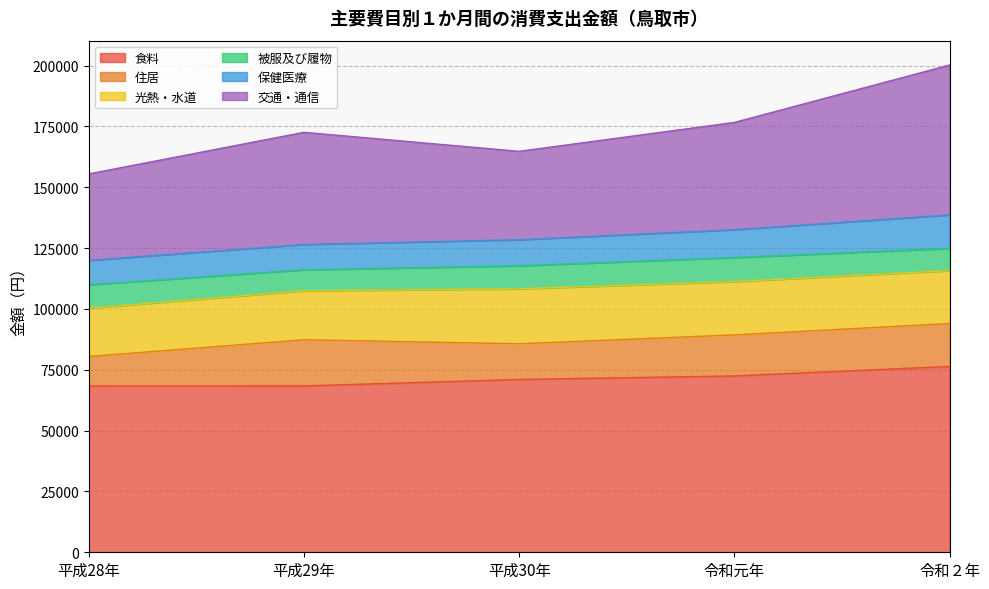

What is the label of the 3rd point from the right?

平成30年